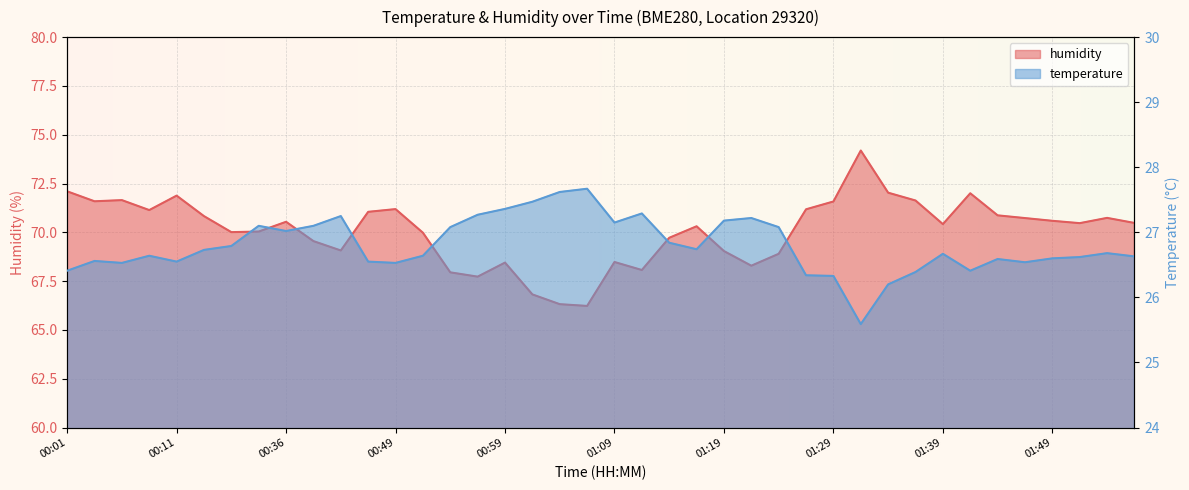

Between 01:36 and 01:44, which series saw the biggest shift?

humidity